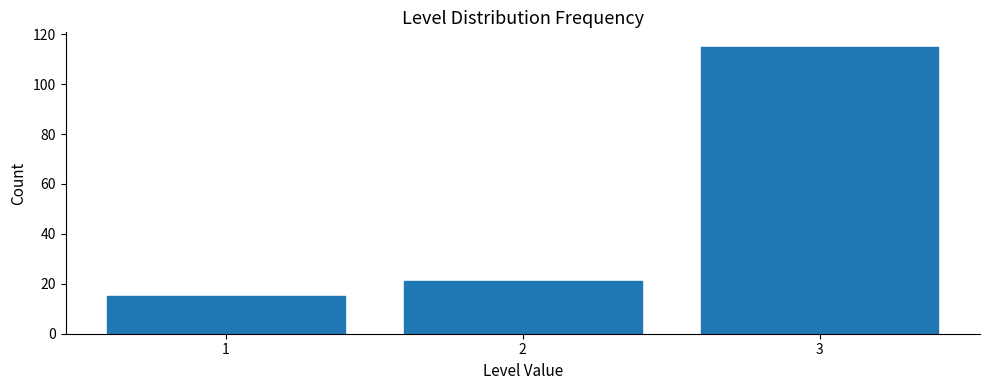

Reading left to right, extract all data points from this chart.

15	21	115